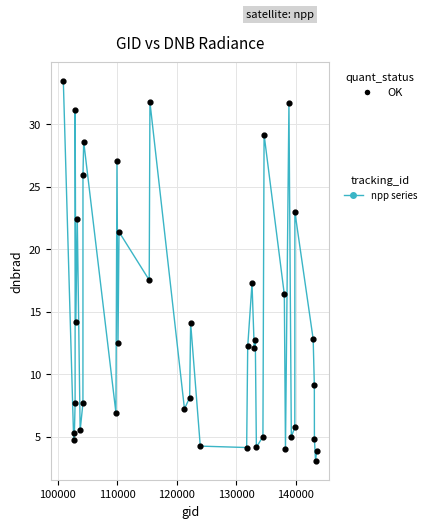

What is the greatest value displayed?

33.5